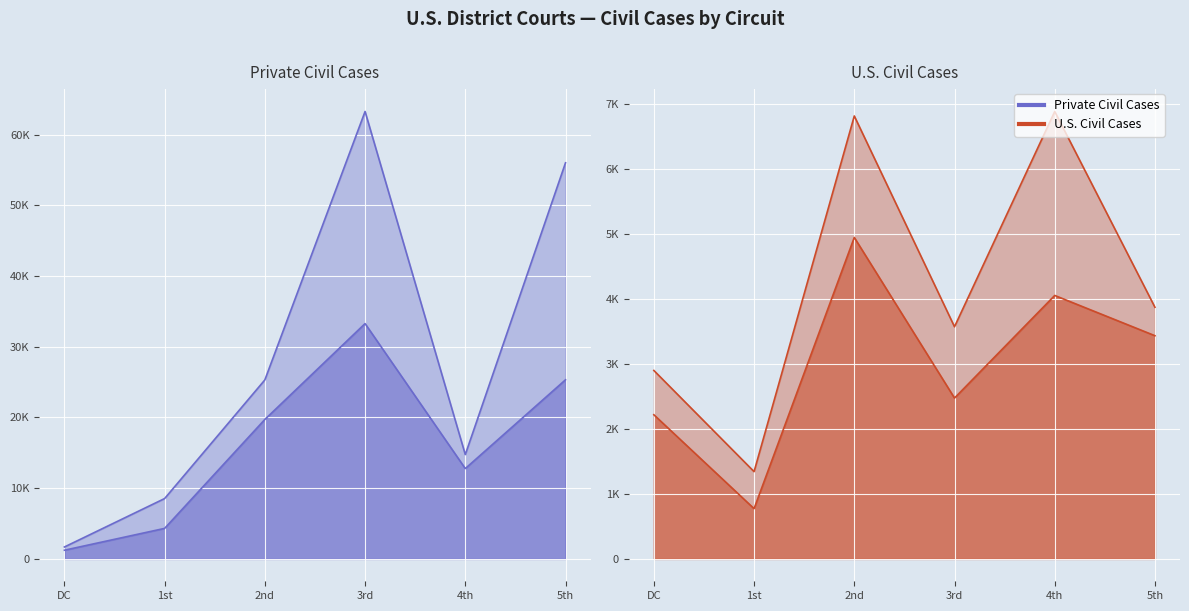

Is it true that US Pending Dec 2020 equals 2798 at 9th?

False